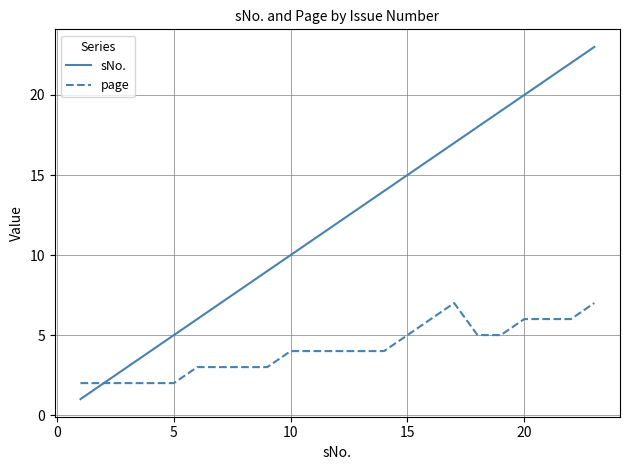

What is the maximum value shown in the chart?

23